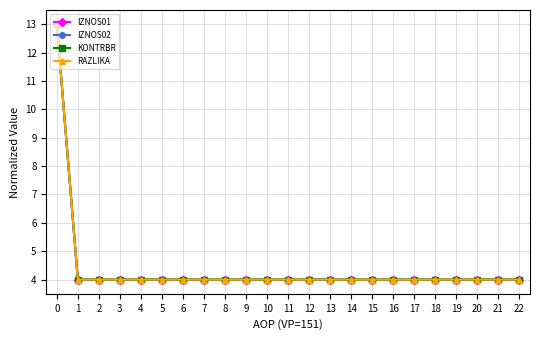

Reading left to right, extract all data points from this chart.

IZNOS01: 13	4	4	4	4	4	4	4	4	4	4	4	4	4	4	4	4	4	4	4	4	4	4
IZNOS02: 13	4	4	4	4	4	4	4	4	4	4	4	4	4	4	4	4	4	4	4	4	4	4
KONTRBR: 13	4	4	4	4	4	4	4	4	4	4	4	4	4	4	4	4	4	4	4	4	4	4
RAZLIKA: 13	4	4	4	4	4	4	4	4	4	4	4	4	4	4	4	4	4	4	4	4	4	4